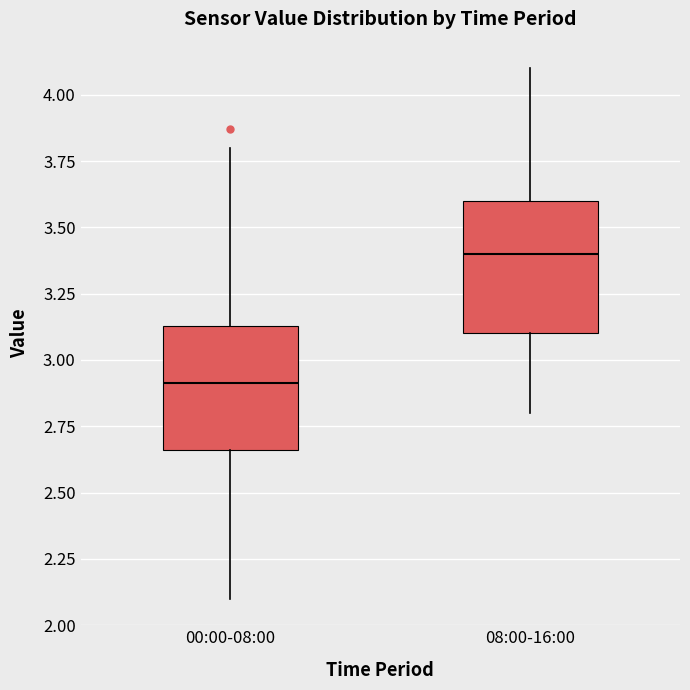

Reading left to right, transcribe this box plot: for each box, give where its median line is, the range the box spans, and where its two whiskers end, as read against the y-axis. The values are not printed on the chart, so give them approximately, as read against the axis.

00:00-08:00: median 2.90, box 2.65 to 3.15, whiskers 2.10 to 3.80
08:00-16:00: median 3.40, box 3.10 to 3.60, whiskers 2.80 to 4.10